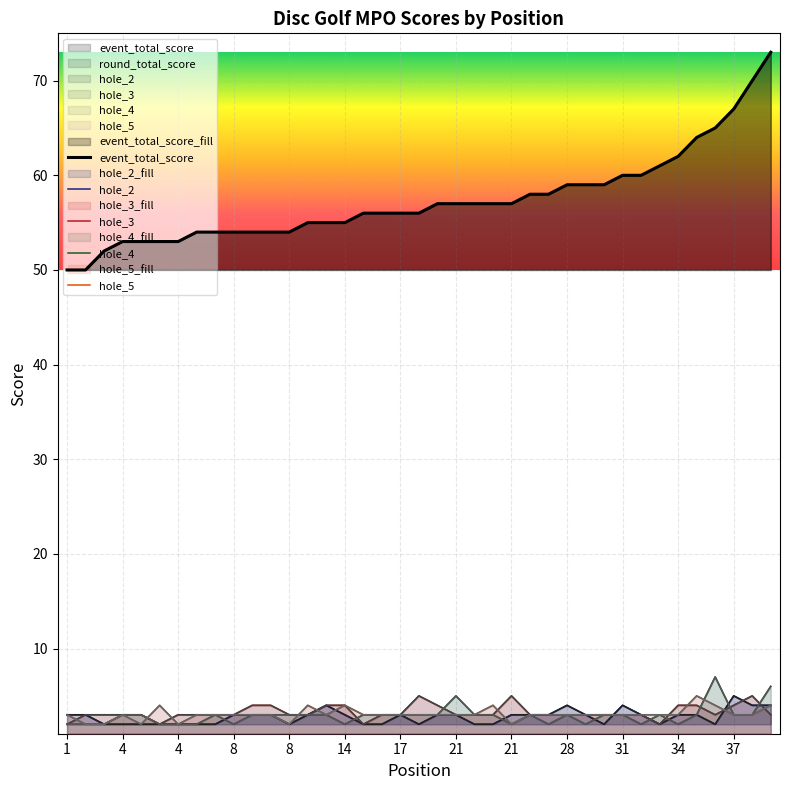

True or false: hole_2 and round_total_score intersect in this chart.

False